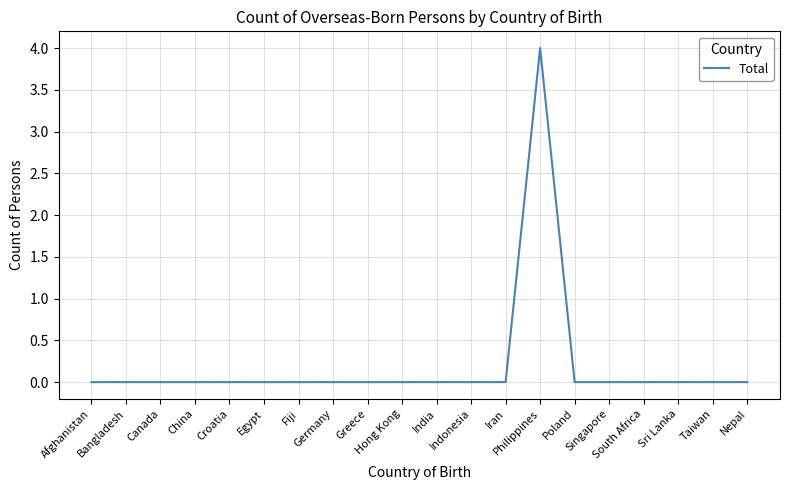

What is the sum of all values?

4